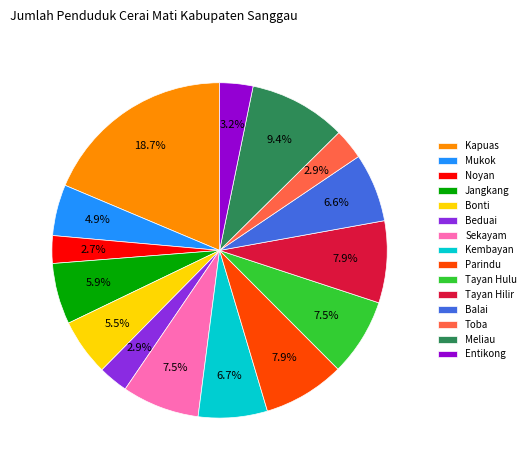

Is the sum of Jangkang and Beduai greater than half?

No